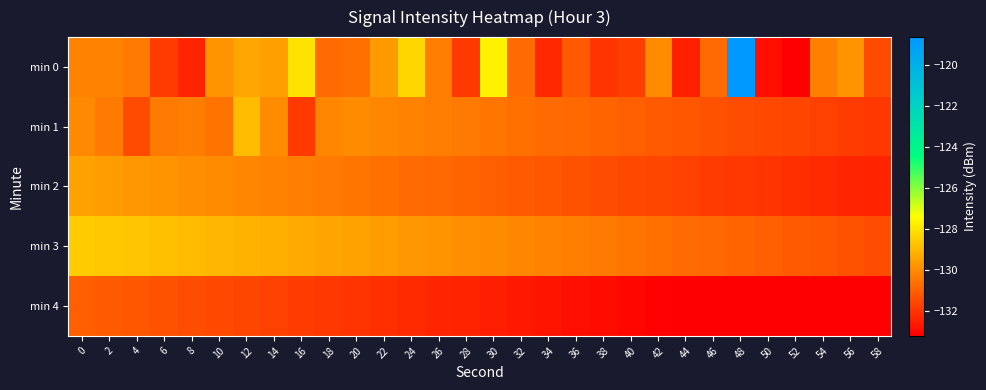

Which has a higher value, 42 or 12?

12